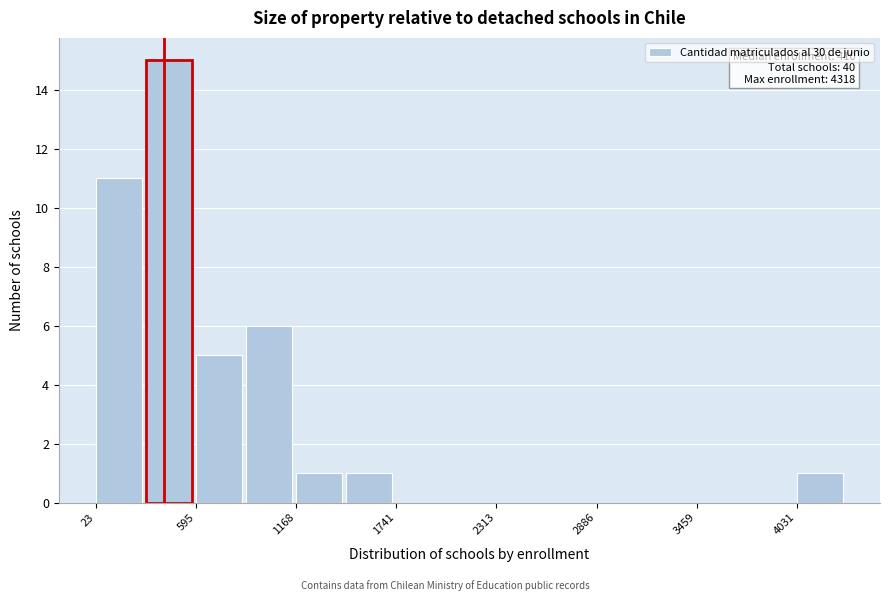

Read against the x-axis, roughly where is the centre of the tallest bar?

400